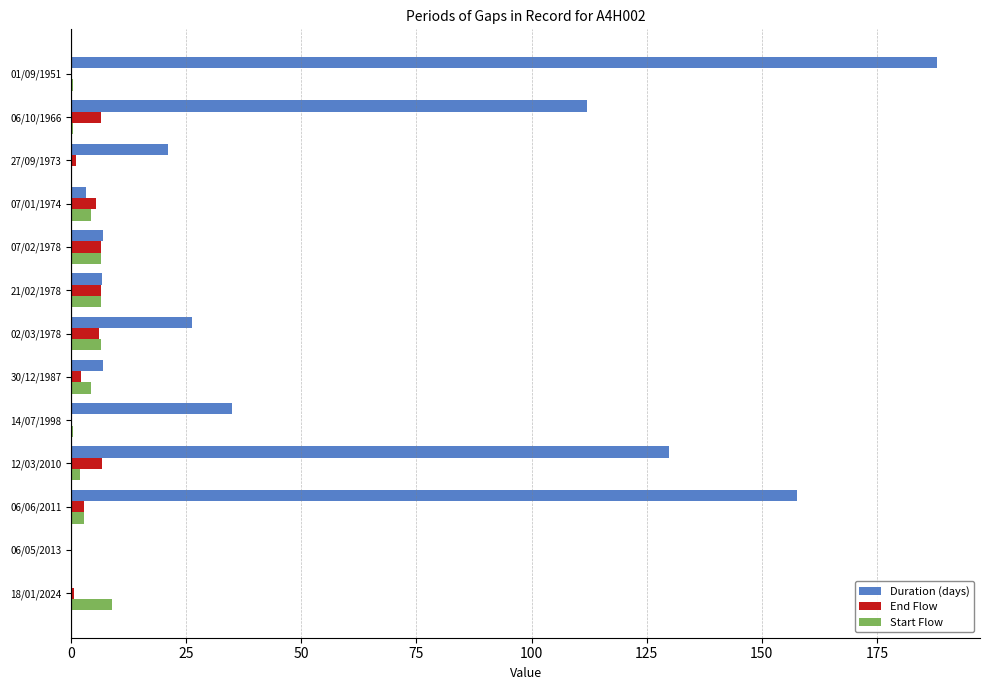

Between 02/03/1978 and 06/05/2013, which series saw the biggest shift?

Duration (days)